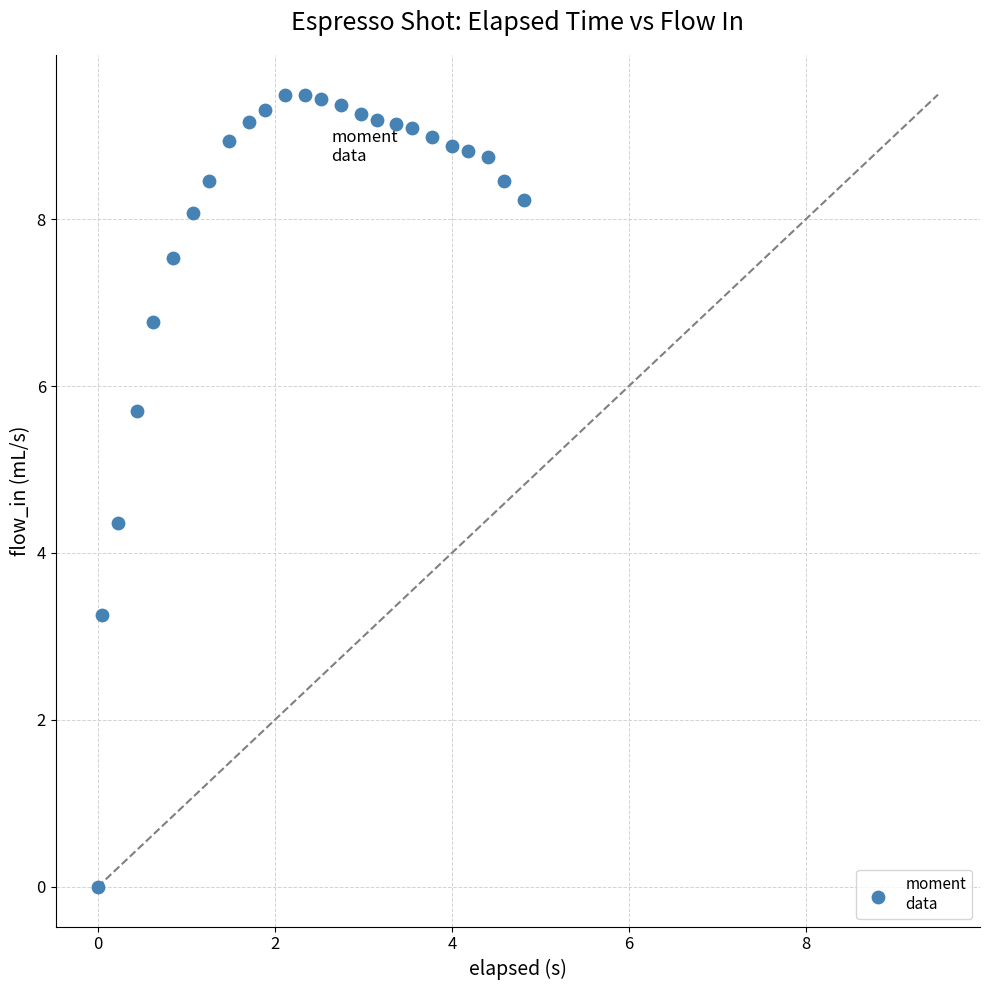

What Y value in the scatter plot is closest to 4?

4.4